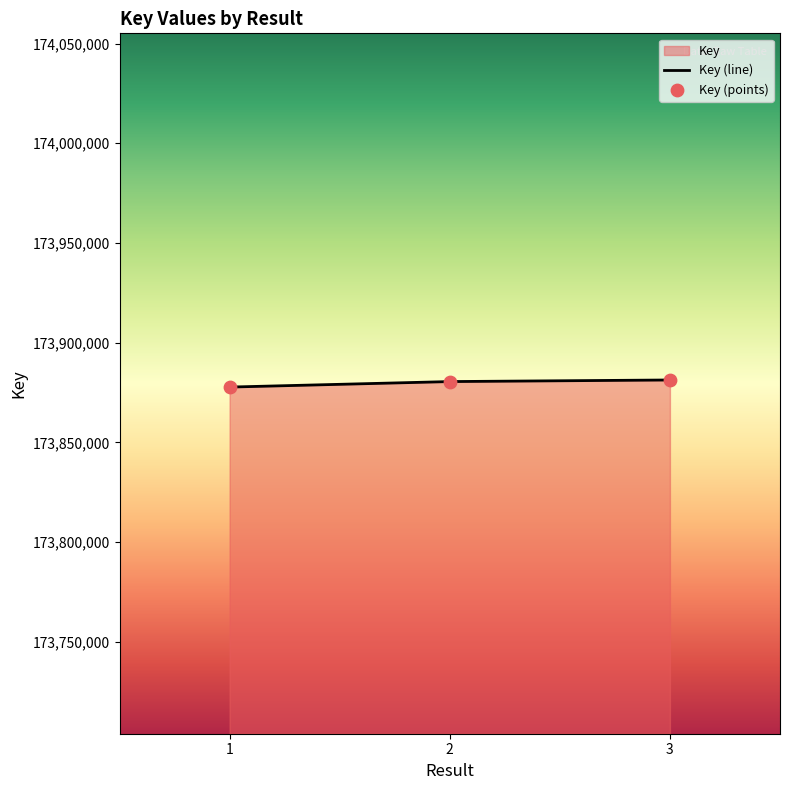

What is the change in value from 1 to 2?

+2760